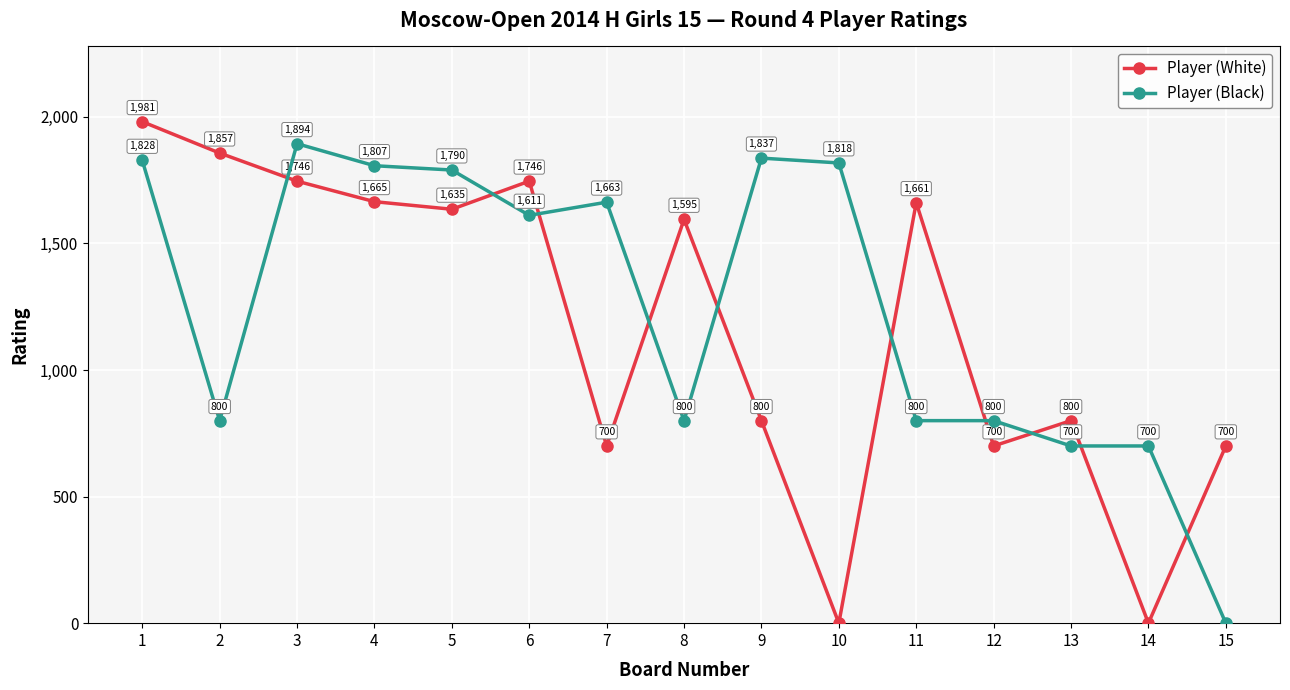

Where is the first local minimum for Player (Black)?

2